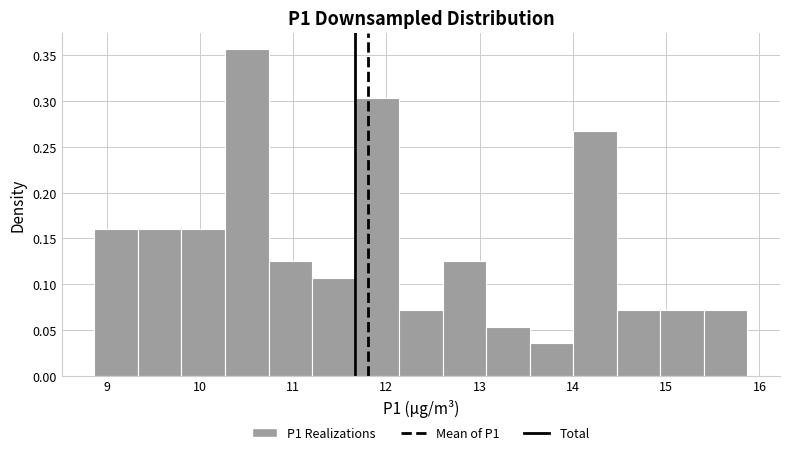

Reading left to right, transcribe this chart: for each bar, give the range it covers on the x-axis and its height. Neither the bar edges nor the heights are printed on the chart, so give them approximately, as read against the axes.

8.9 to 9.3: 0.160
9.3 to 9.8: 0.160
9.8 to 10.3: 0.160
10.3 to 10.7: 0.355
10.7 to 11.2: 0.125
11.2 to 11.7: 0.105
11.7 to 12.1: 0.305
12.1 to 12.6: 0.070
12.6 to 13.1: 0.125
13.1 to 13.5: 0.055
13.5 to 14.0: 0.035
14.0 to 14.5: 0.270
14.5 to 14.9: 0.070
14.9 to 15.4: 0.070
15.4 to 15.9: 0.070